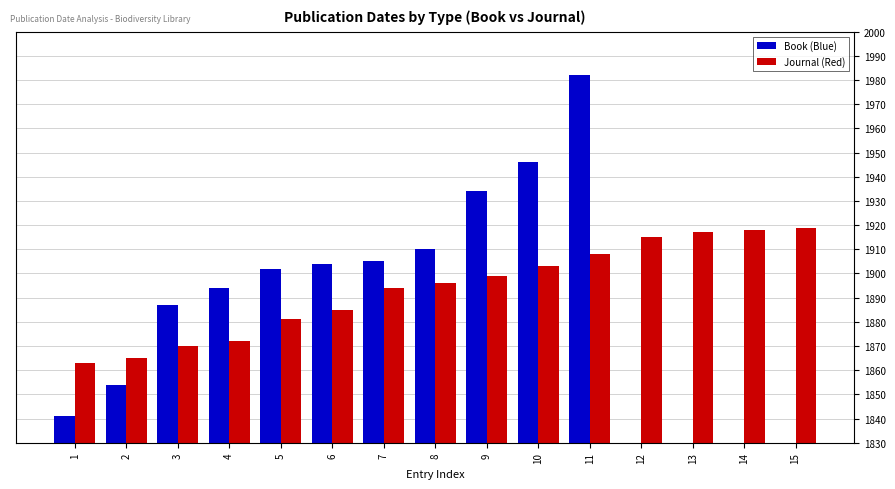

True or false: Book has a value of 1946 at 10.

True